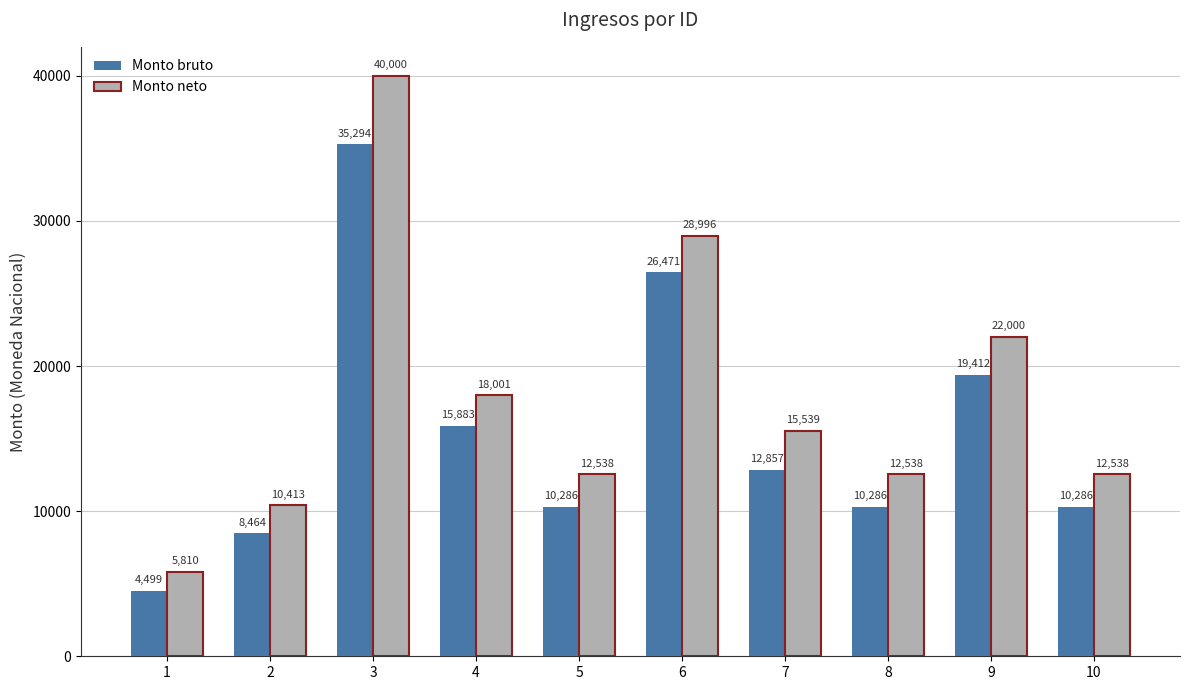

Which series has the largest total across all categories?

Monto neto